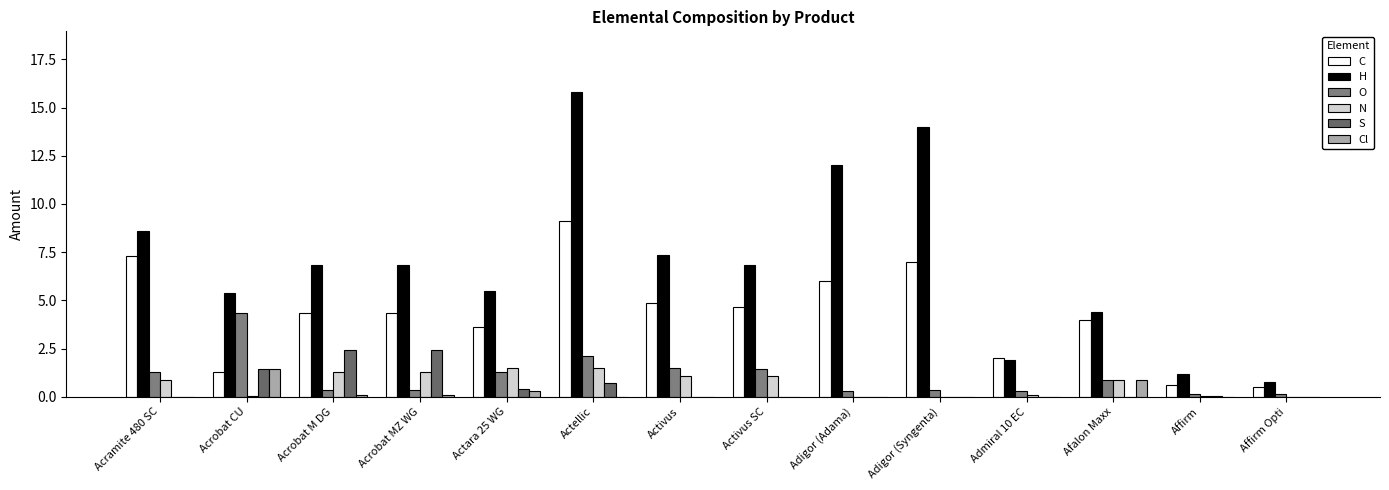

Which series has the largest total across all categories?

H